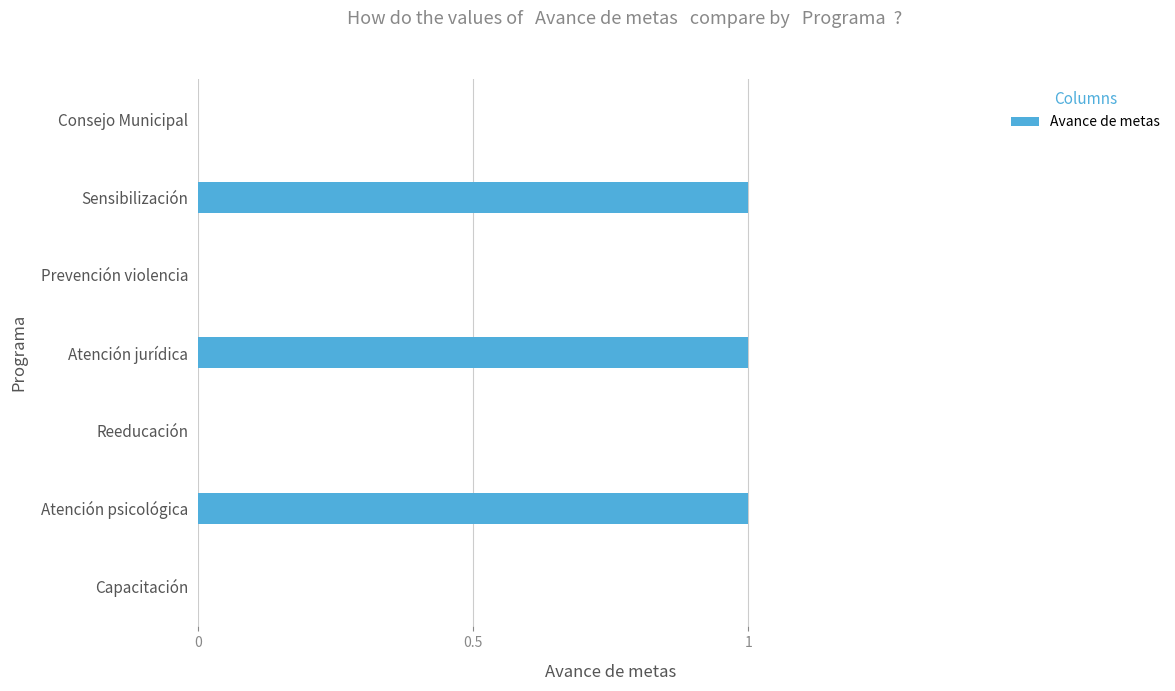

What is the ratio of the value at Atención jurídica to the value at Sensibilización?

1.0